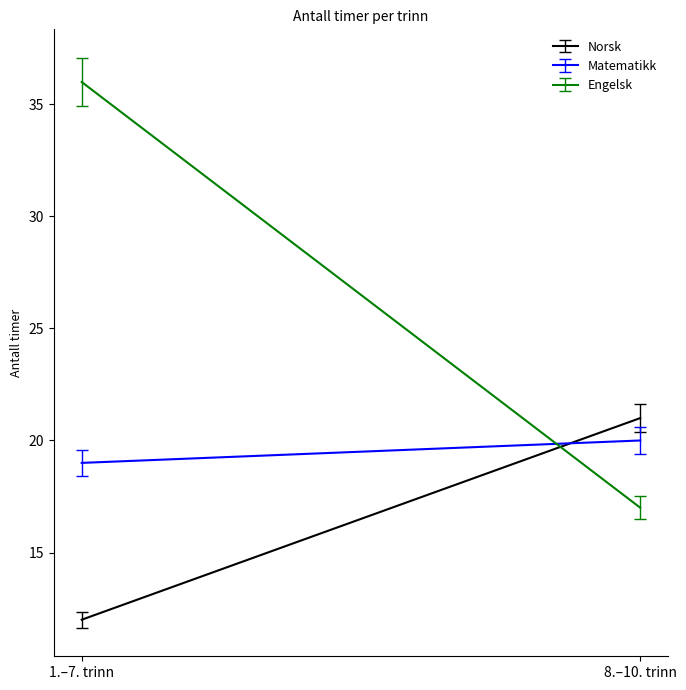

The value of Matematikk at 1.–7. trinn is 19. True or false?

True